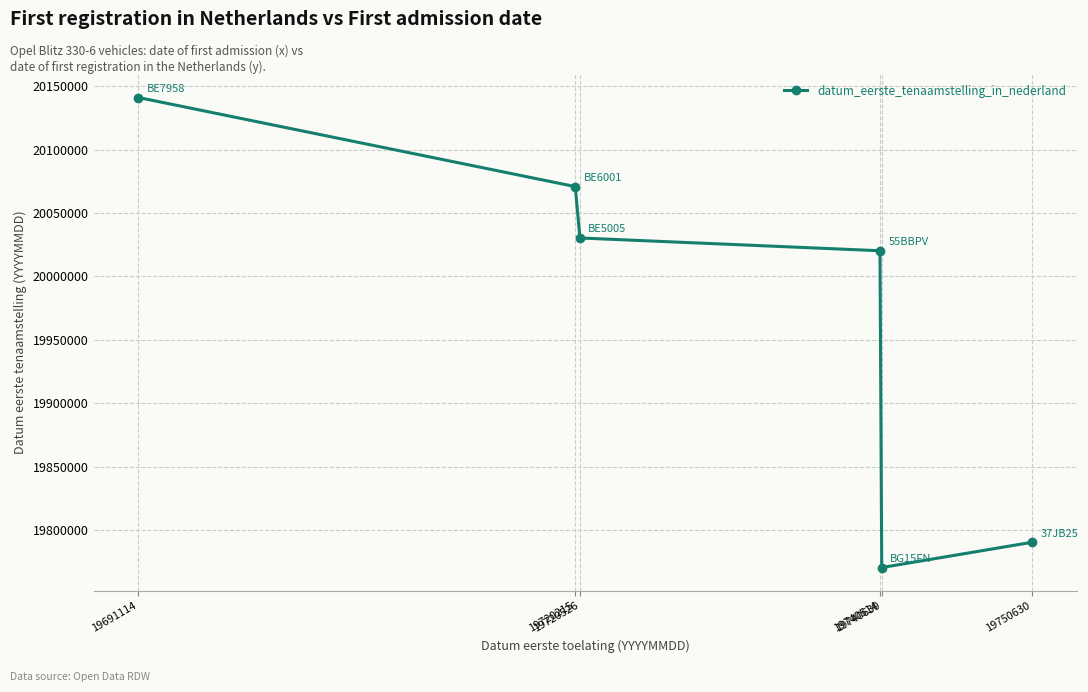

What is the ratio of the value at 19720215 to the value at 19740630?

1.0